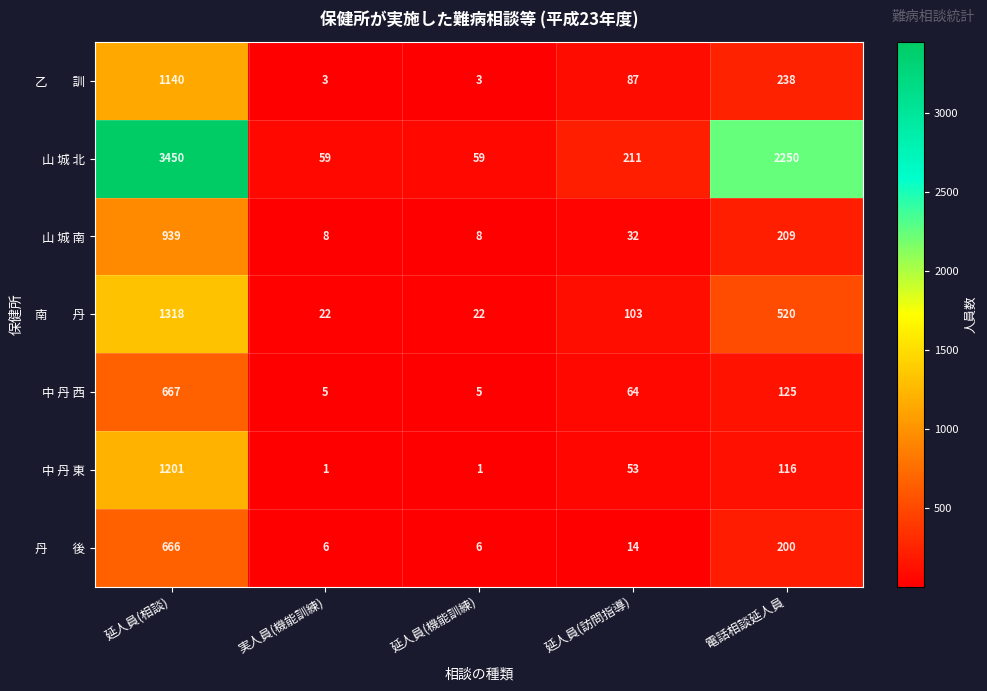

What is the maximum value for 山 城 南?

939